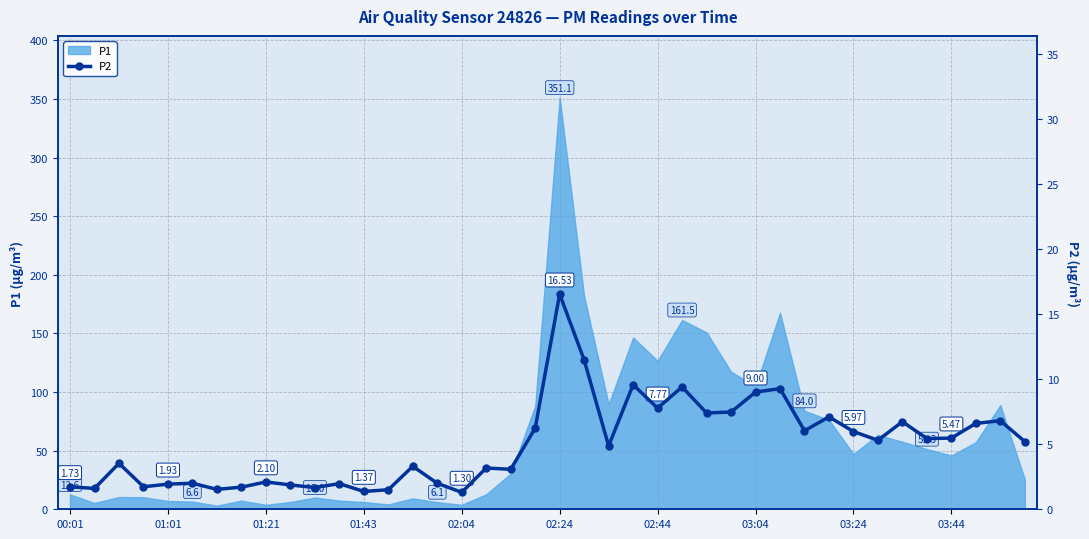

True or false: there are more than 2 points higher than both neighbors.

True